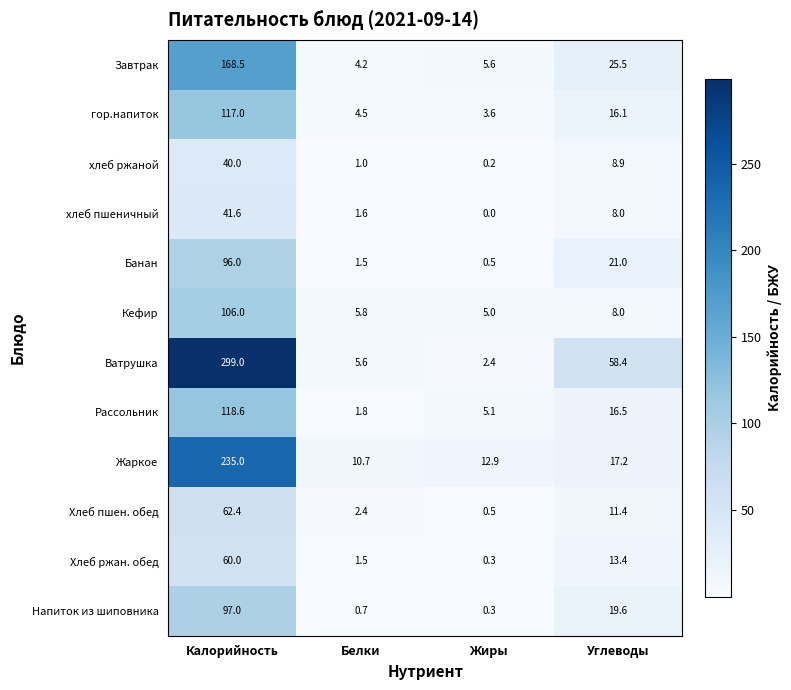

At which label does Рассольник first exceed 16?

Калорийность